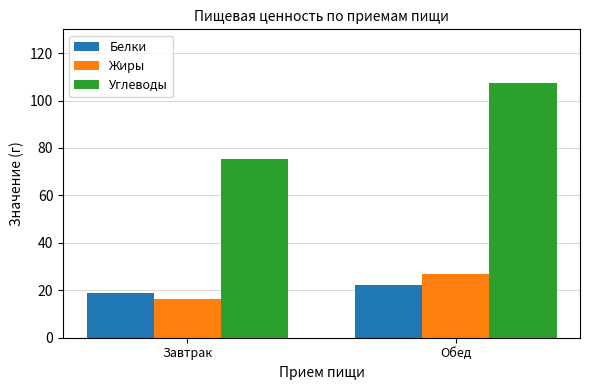

How many distinct data groups are displayed?

3